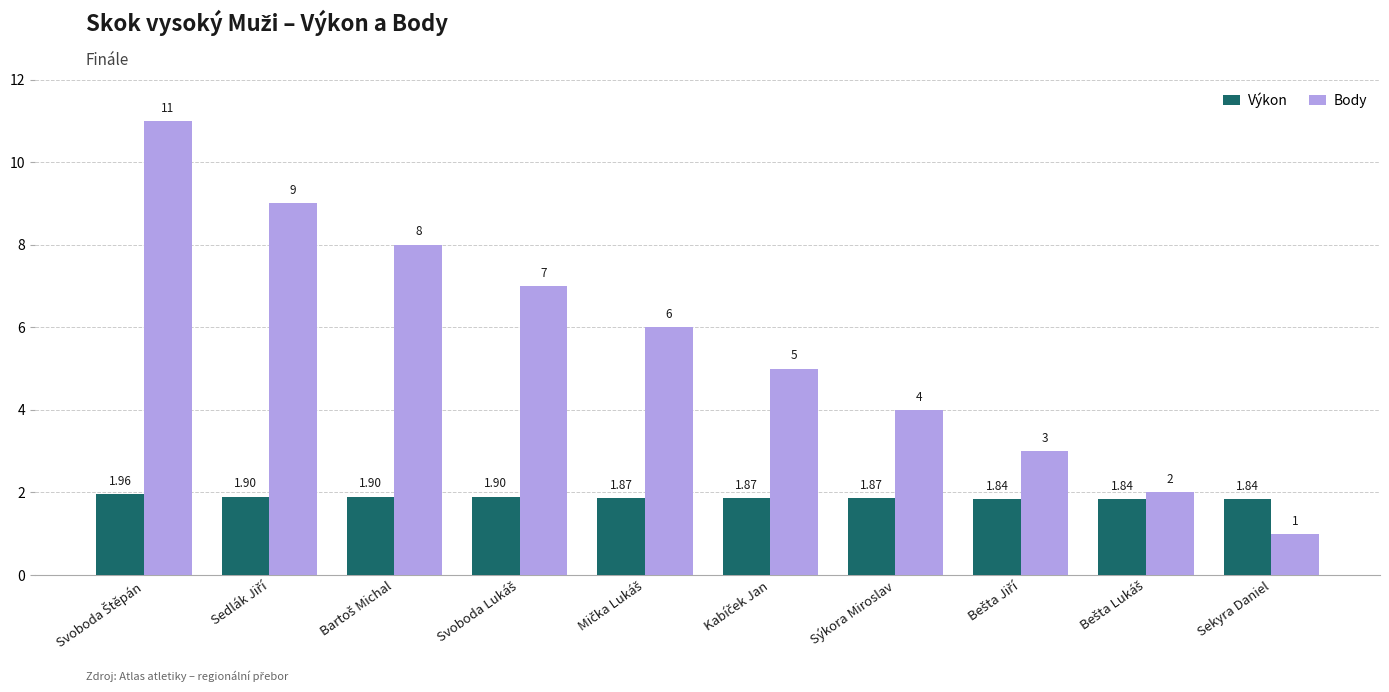

What is the average value of the Body series?

5.6